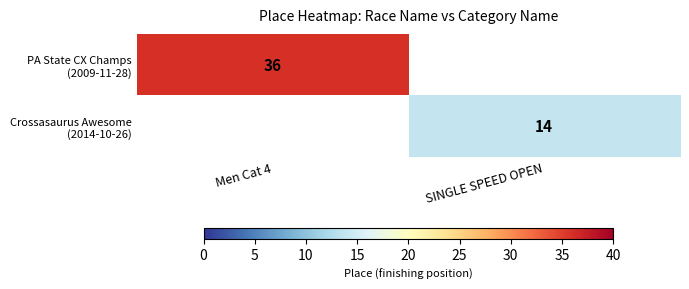

List the series in order of their overall mean, highest first.

PA State CX Champs (2009-11-28), Crossasaurus Awesome (2014-10-26)